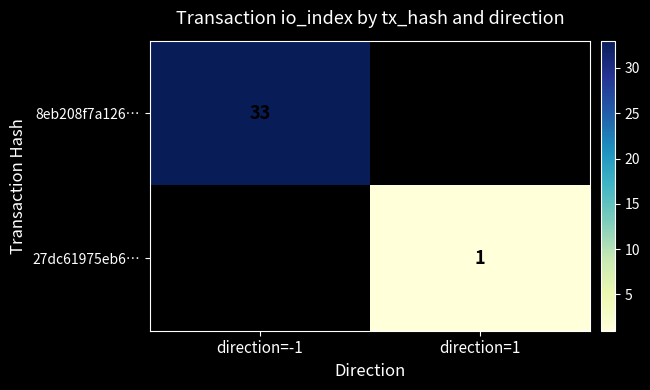

Which category has the lowest value across all series?

direction=1